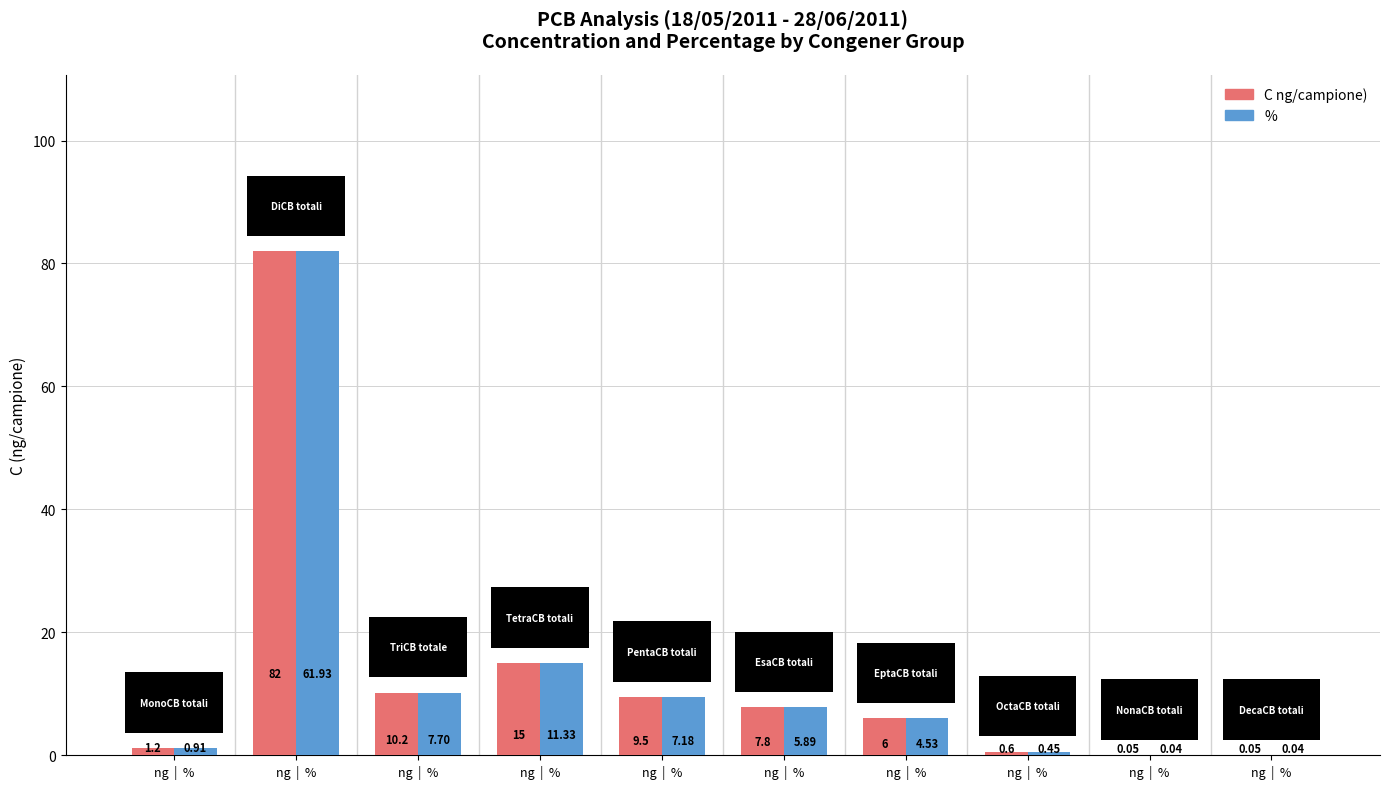

How many groups of bars are there?

10